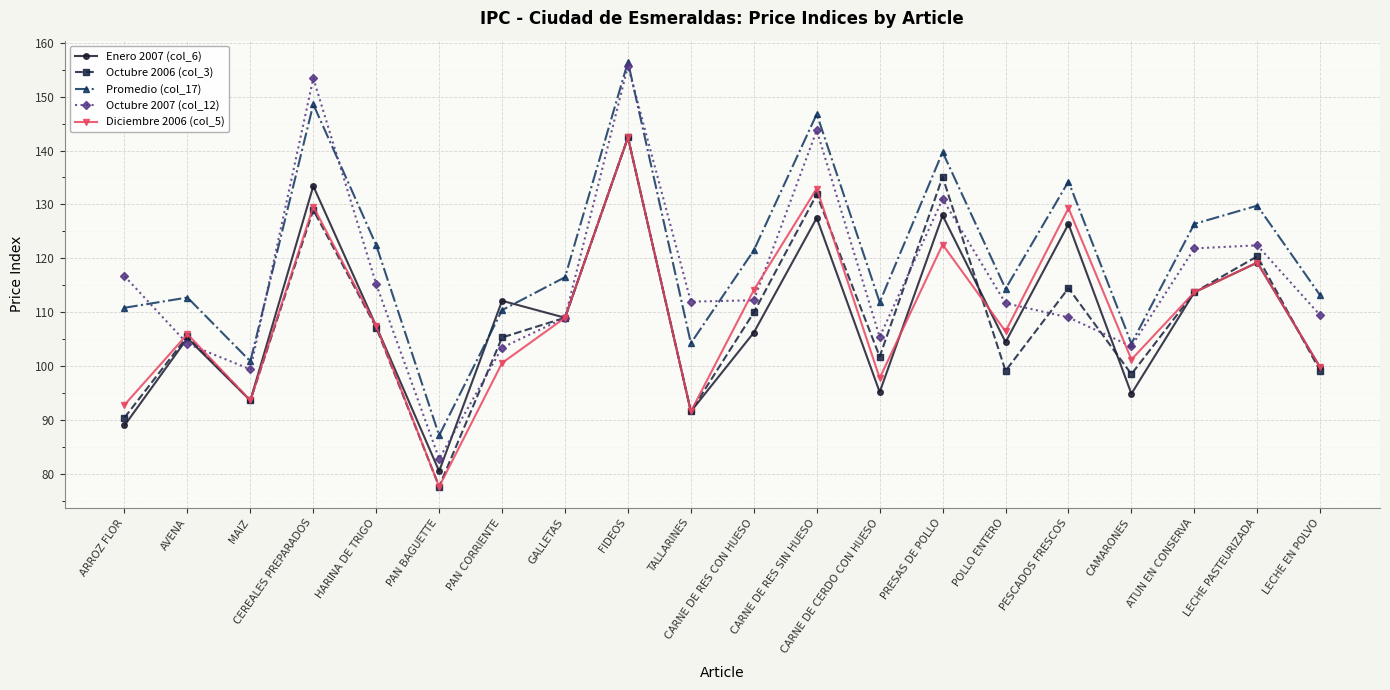

What is the approximate value of Octubre 2006 (col_3) at LECHE EN POLVO?

99.1